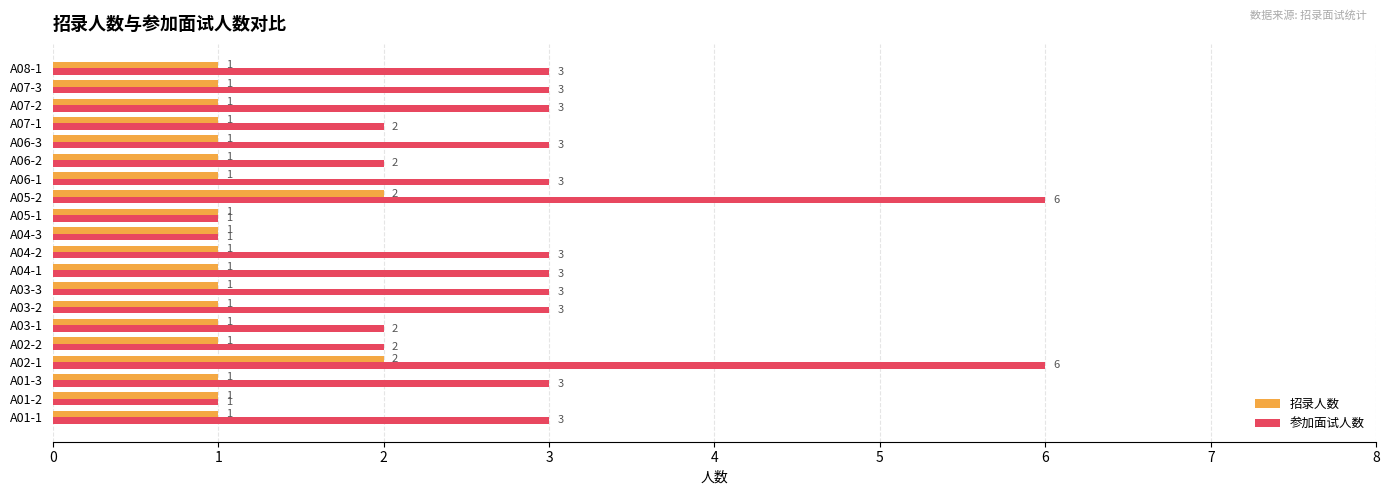

Which series has the widest spread of values?

参加面试人数